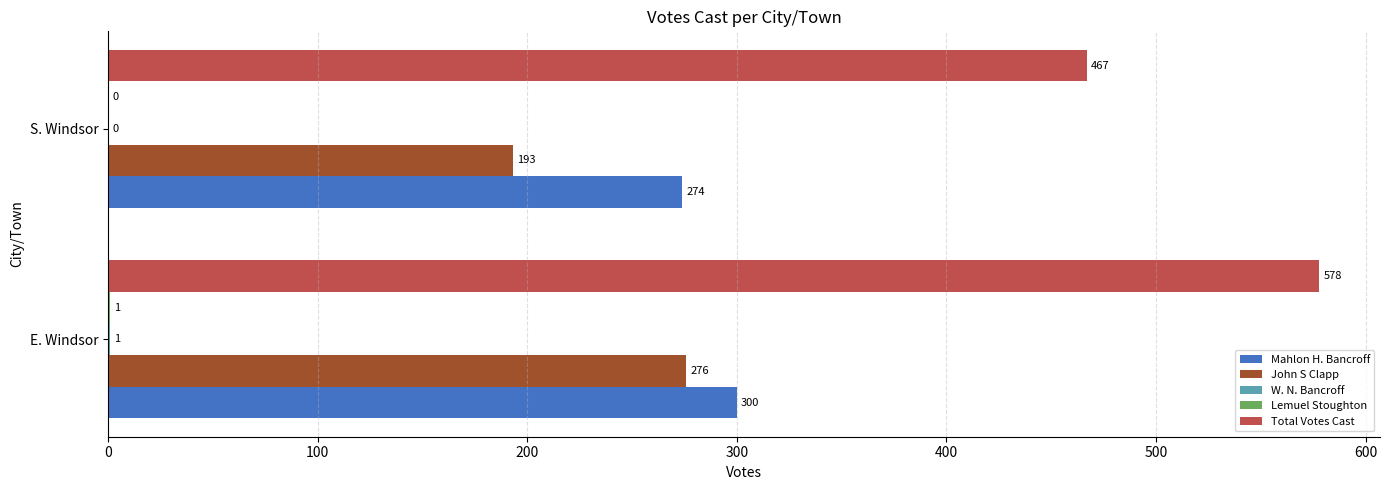

What is the maximum value shown in the chart?

578